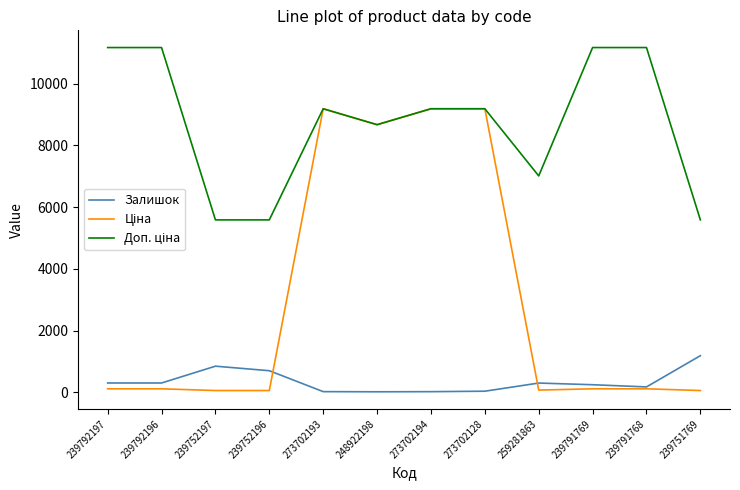

True or false: Залишок has a value of 20.0 at 273702193.

True